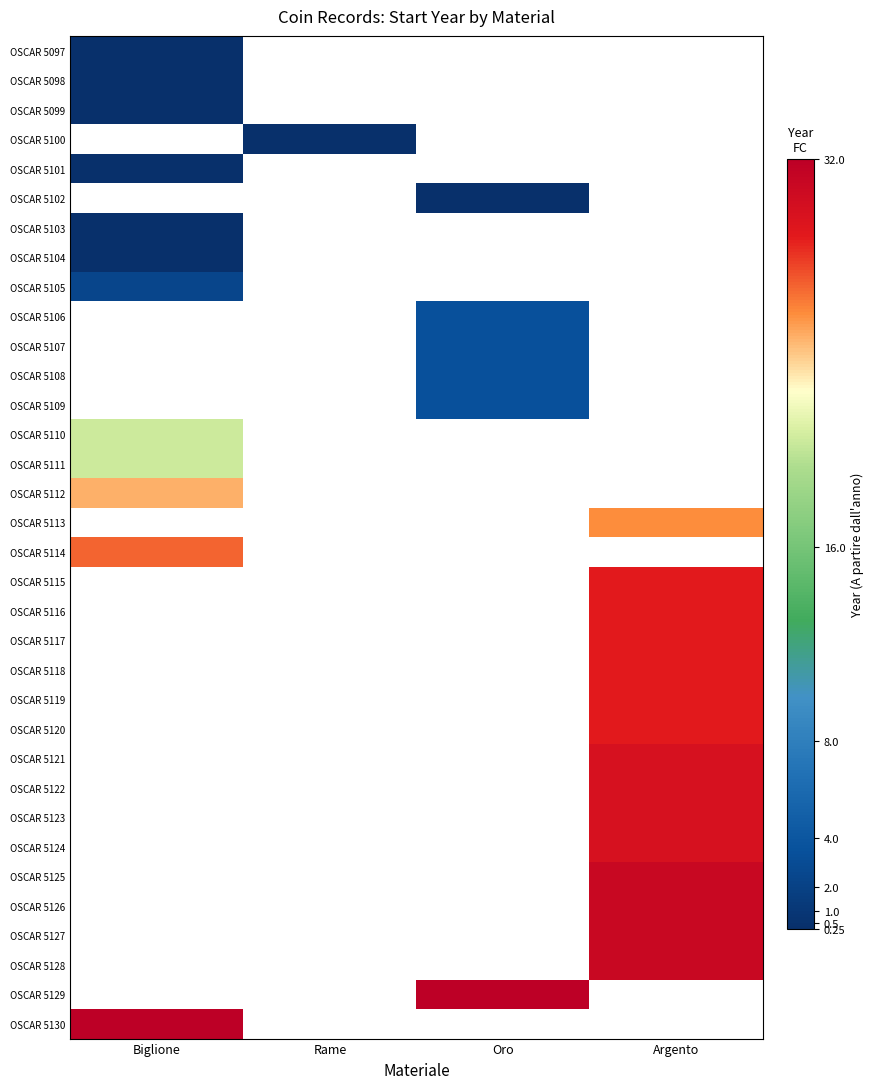

What is the minimum value shown in the chart?

0.2